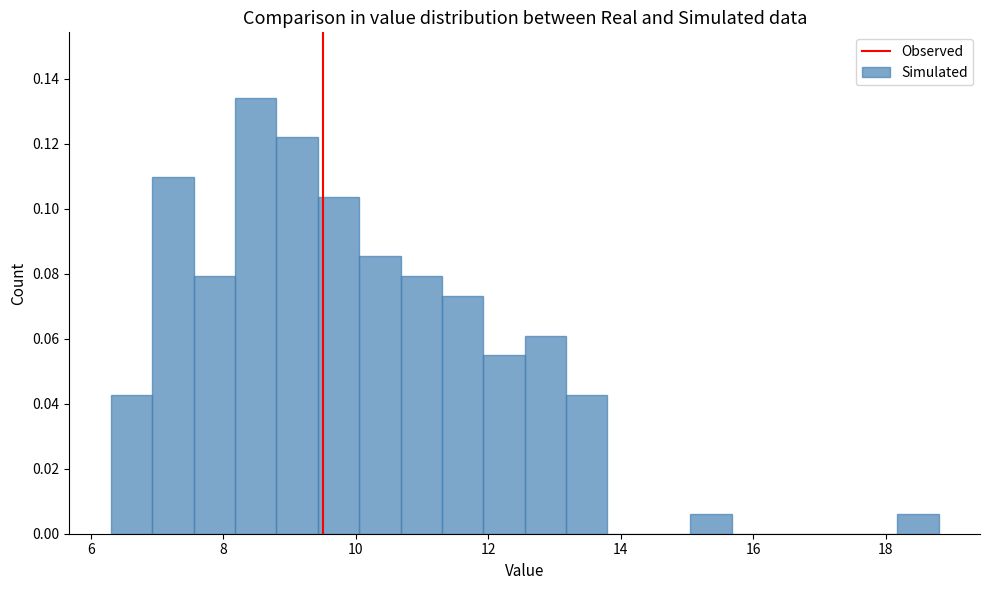

Around what value on the x-axis is the tallest bar? Give the approximate position of its centre, as read against the axis.

8.4